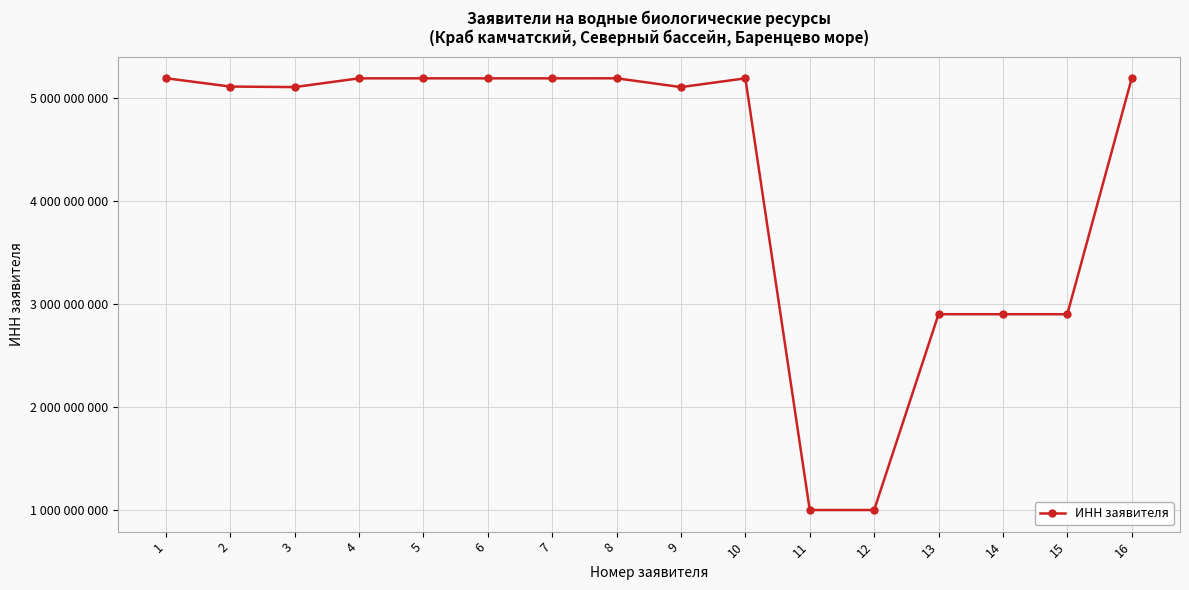

The value at 13 is 1176084421. True or false?

False